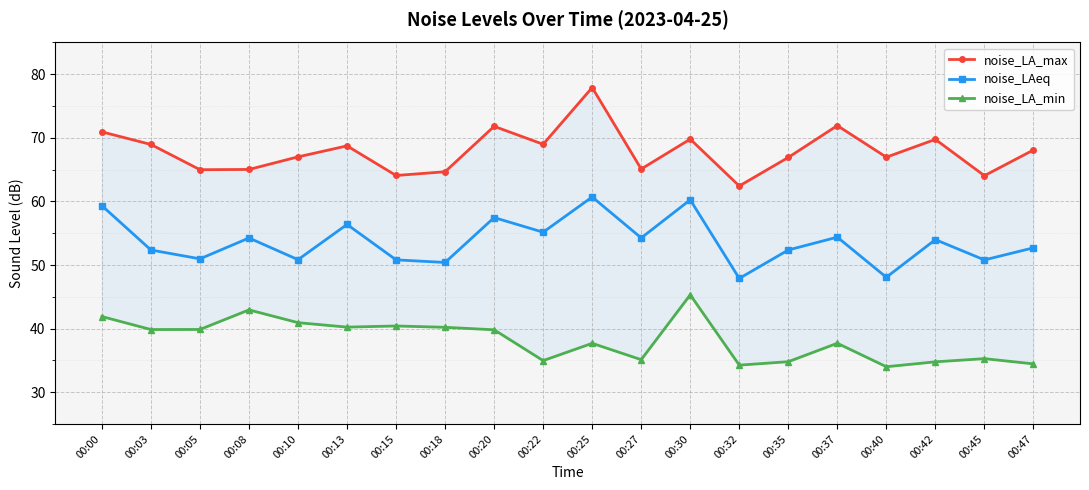

Reading left to right, what are all the values shown in this chart?

noise_LA_max: 70.9	69.0	65.0	65.0	67.0	68.7	64.1	64.7	71.8	69.0	77.9	65.1	69.8	62.4	66.9	71.9	67.0	69.8	64.0	68.1
noise_LAeq: 59.3	52.4	51.0	54.2	50.8	56.4	50.8	50.4	57.5	55.2	60.7	54.3	60.2	47.9	52.4	54.4	48.1	54.0	50.8	52.7
noise_LA_min: 41.9	39.9	39.9	42.9	40.9	40.2	40.4	40.2	39.8	35.0	37.7	35.1	45.3	34.2	34.8	37.7	34.0	34.8	35.3	34.5